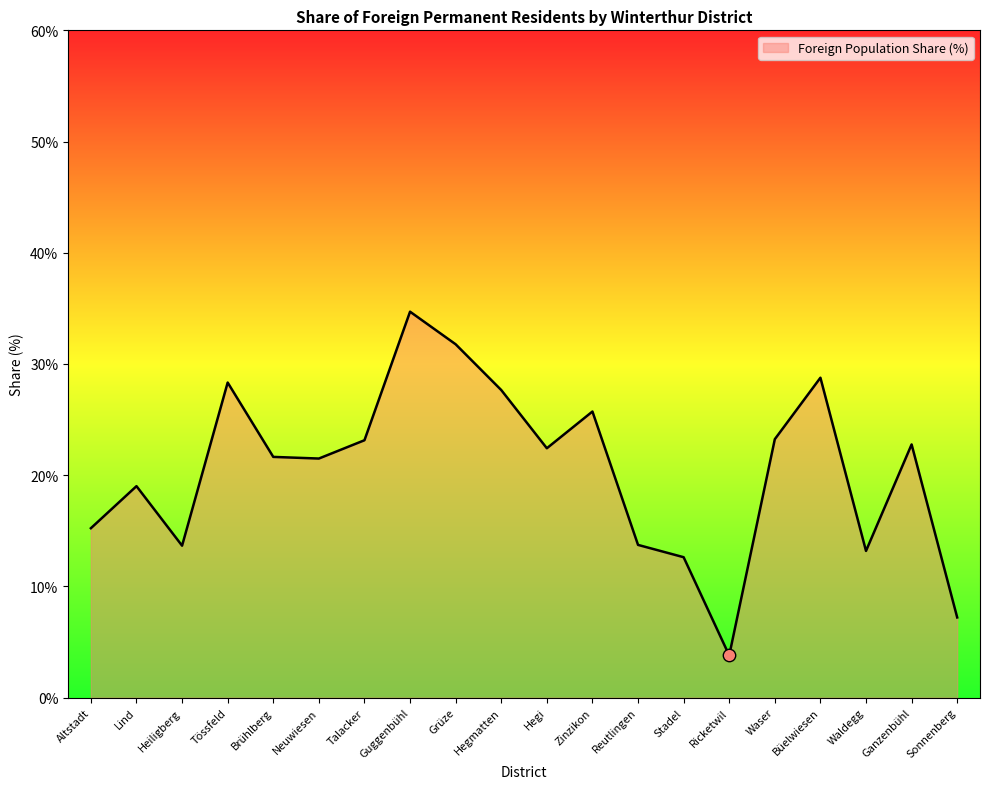

Which has a higher value, Sonnenberg or Hegi?

Hegi